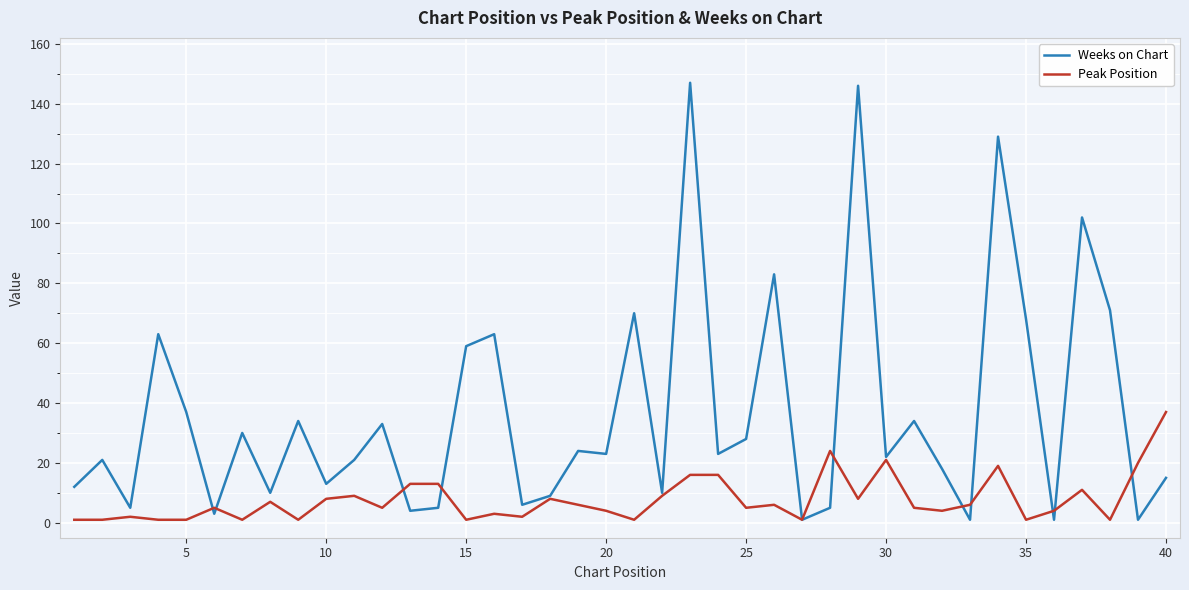

Rank the series by their maximum value, from highest to lowest.

Weeks on Chart, Peak Position